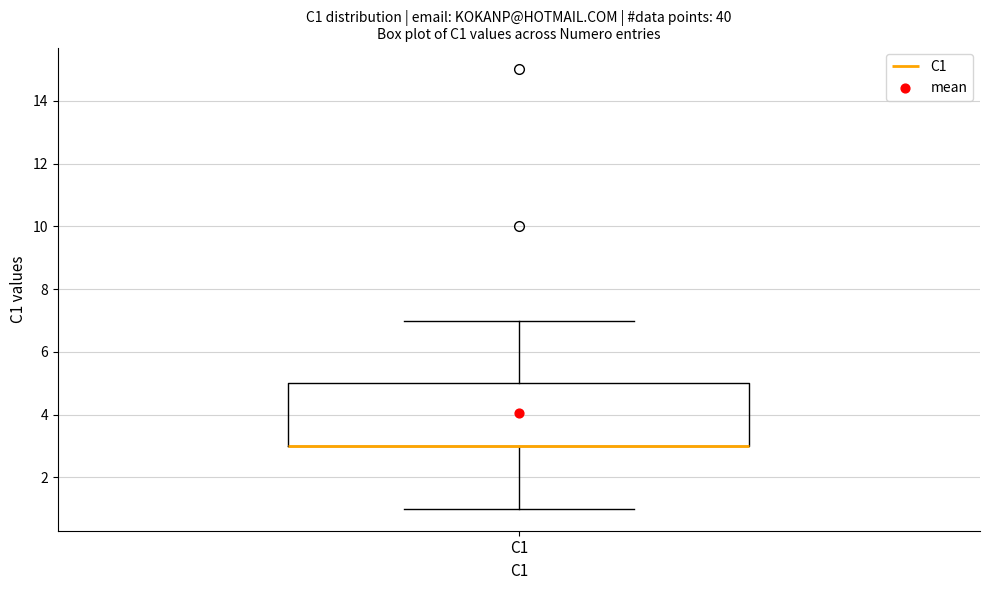

Read this box plot against the y-axis: the position of the median line, the range covered by the box, and the ends of both whiskers. The values are not printed on the chart, so give them approximately, as read against the axis.

median 3 (drawn on the box's lower edge), box 3 to 5, whiskers 1 to 7